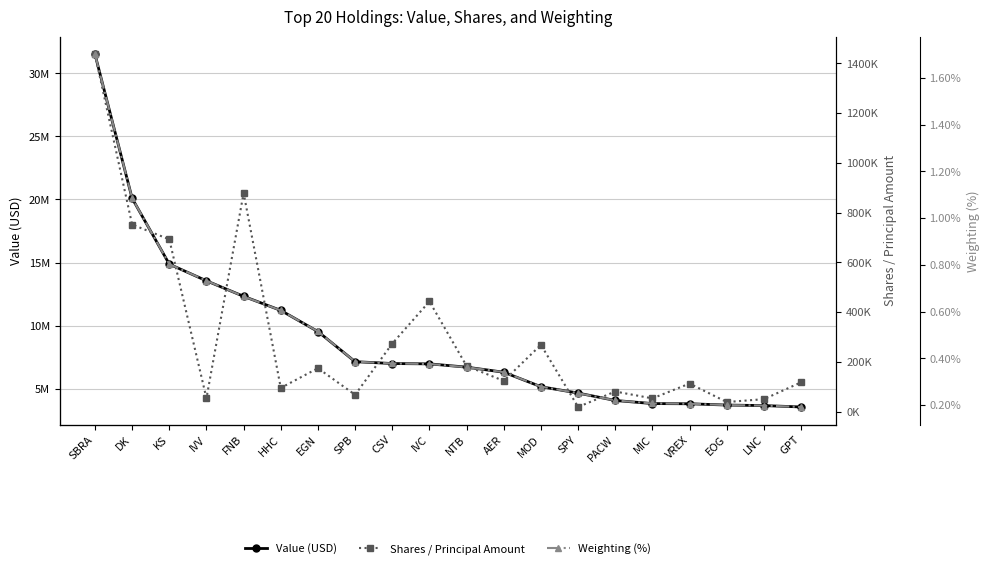

How many lines are shown in the chart?

3